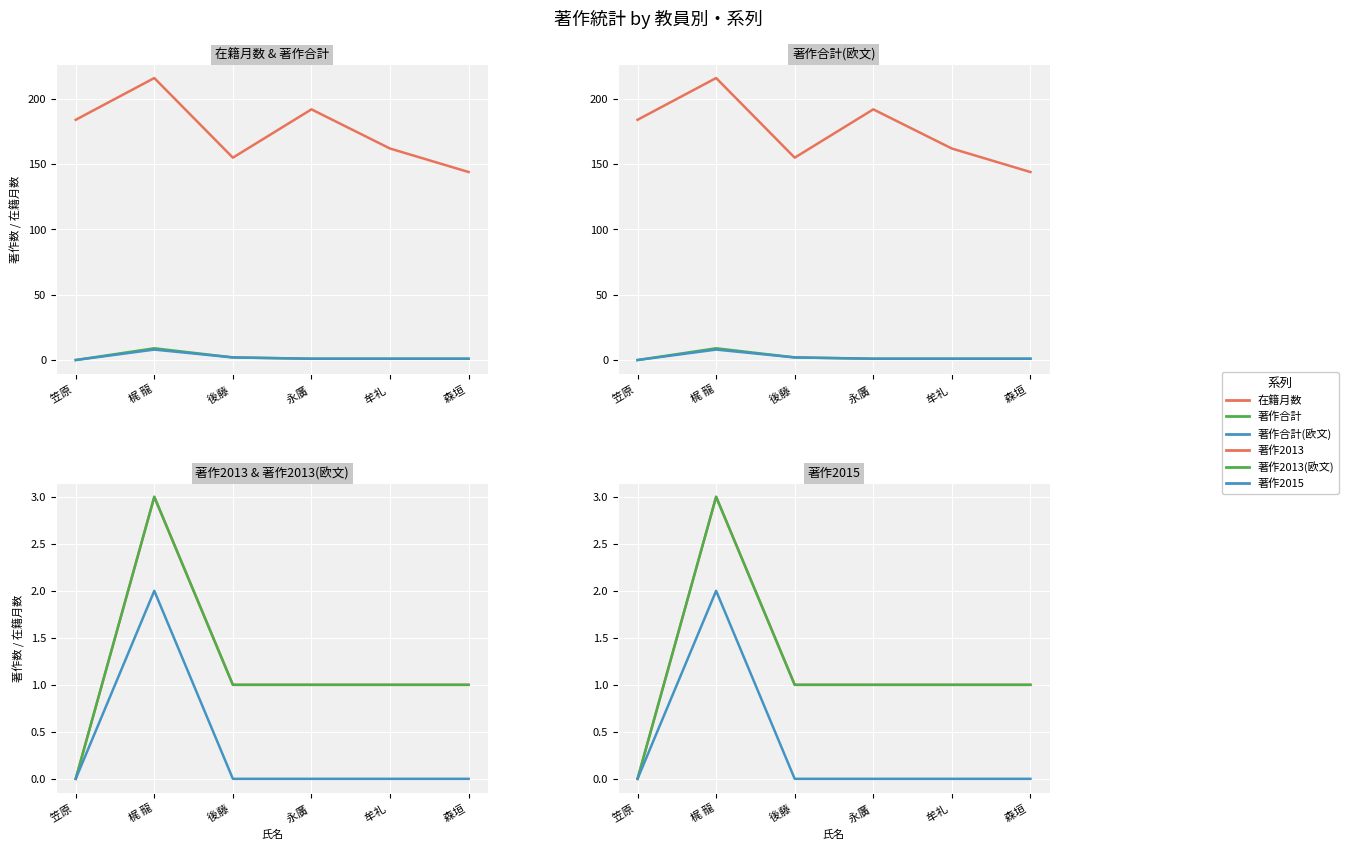

How many values in 著作合計(欧文) are above zero?

5